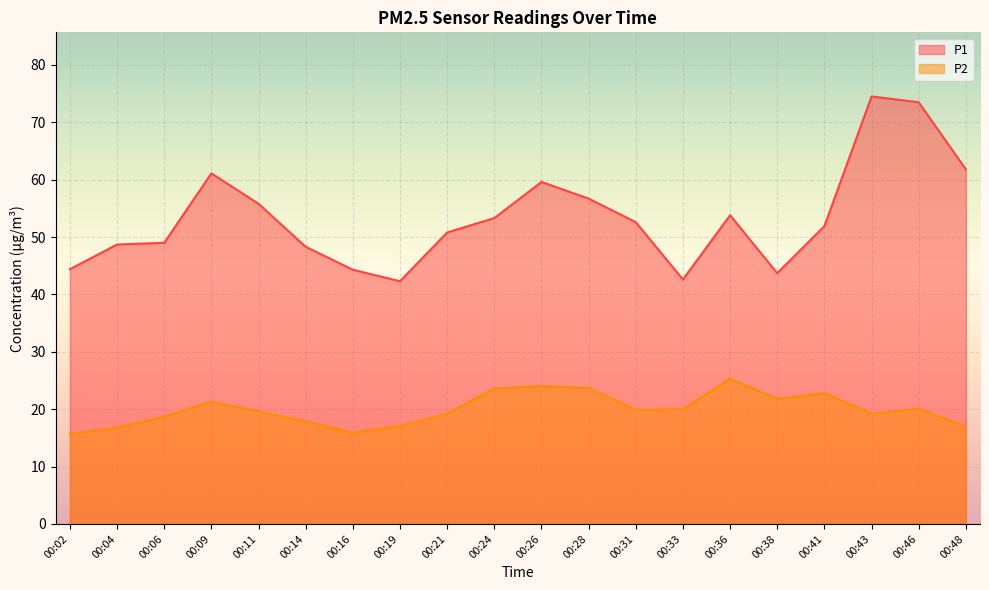

Does the chart display data point markers on the line(s)?

No